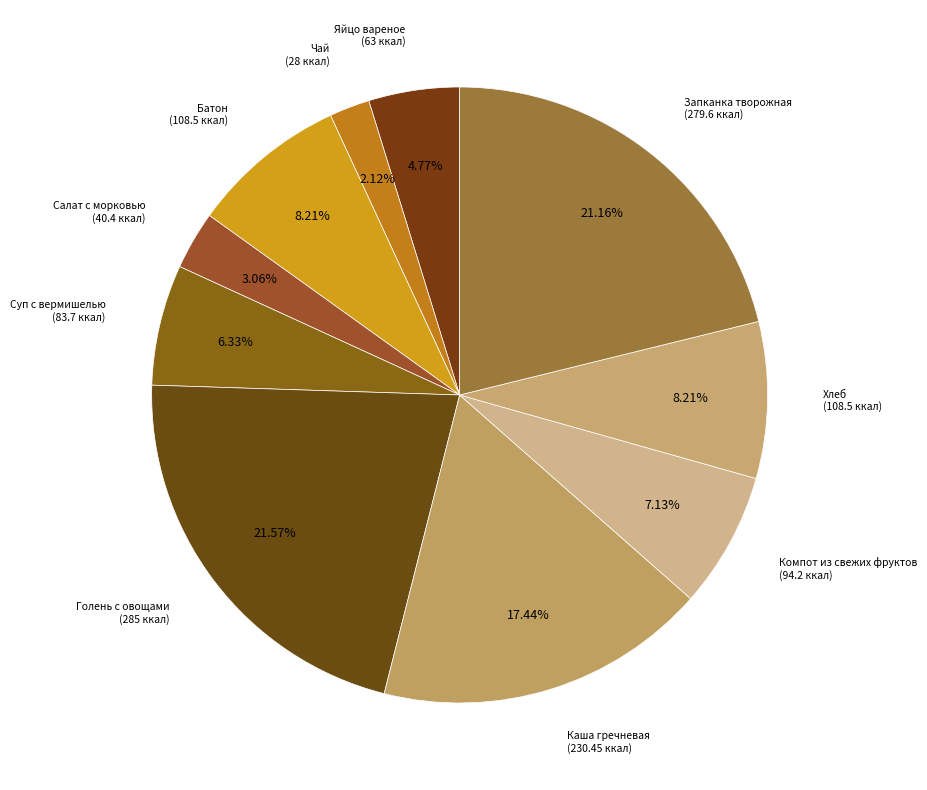

Count the number of slices in the pie.

10